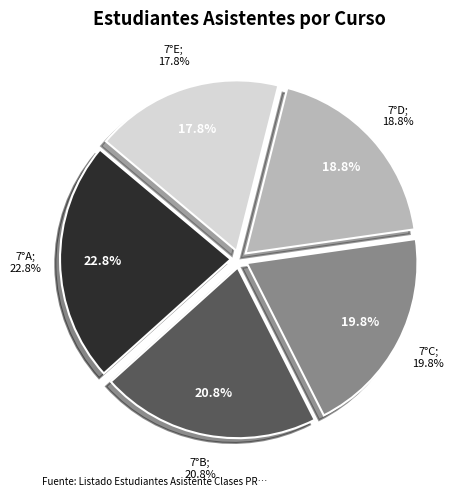

Rank the categories by value from highest to lowest.

7°A, 7°B, 7°C, 7°D, 7°E